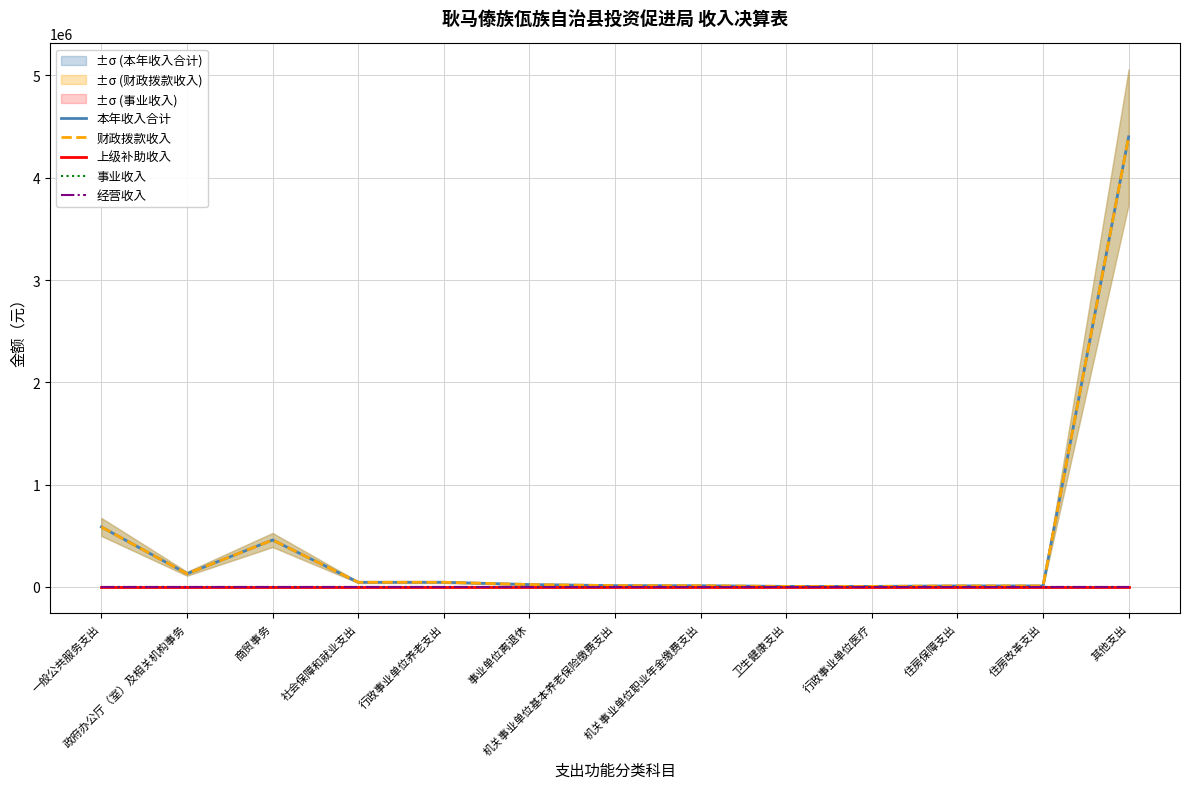

What is the maximum value shown in the chart?

4400000.0